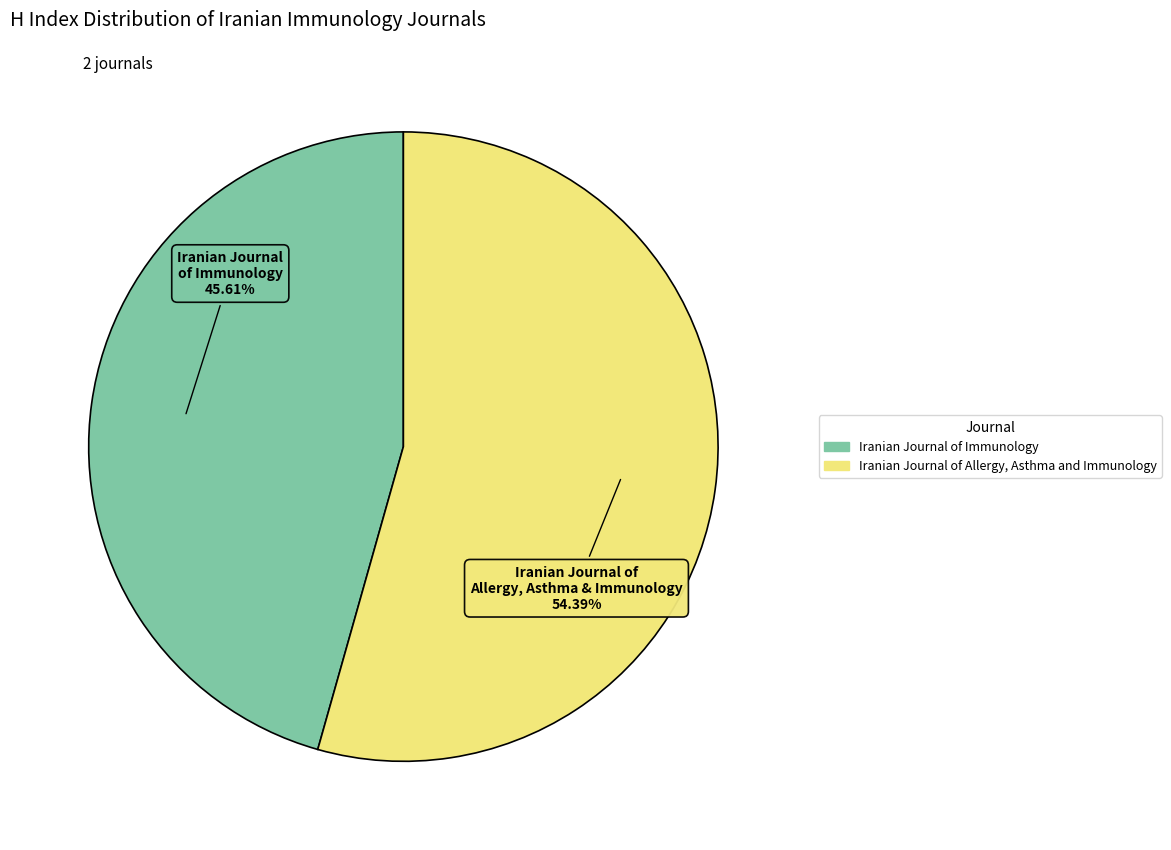

Approximately how many times larger is the value at Iranian Journal of Immunology compared to Iranian Journal of Allergy, Asthma and Immunology?

0.8